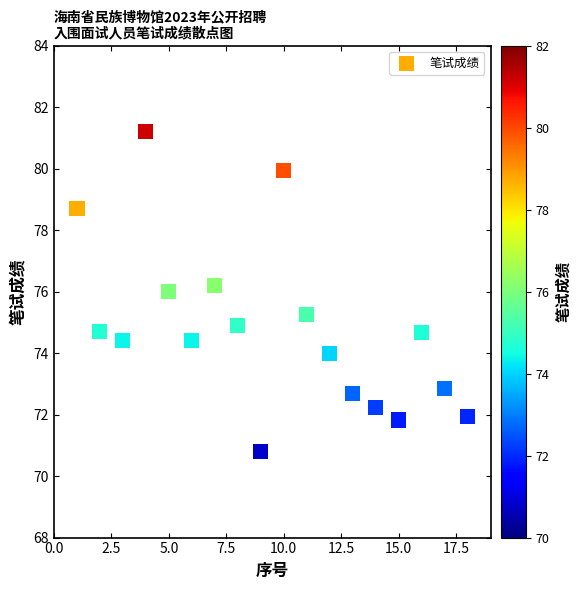

What is the range of X values (max minus min)?

17.0